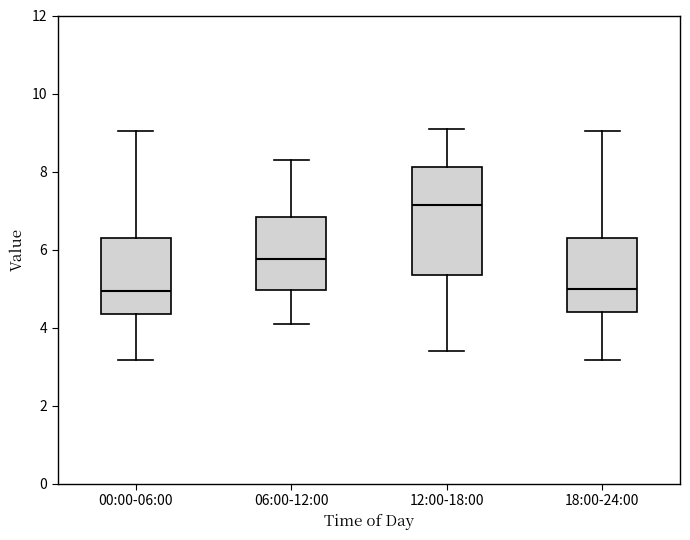

Reading left to right, read every box against the y-axis: the position of its median line, the range the box covers, and the ends of its whiskers. The values are not printed on the chart, so give them approximately, as read against the axis.

00:00-06:00: median 5.0, box 4.4 to 6.4, whiskers 3.2 to 9.0
06:00-12:00: median 5.8, box 5.0 to 6.8, whiskers 4.2 to 8.4
12:00-18:00: median 7.2, box 5.4 to 8.2, whiskers 3.4 to 9.2
18:00-24:00: median 5.0, box 4.4 to 6.4, whiskers 3.2 to 9.0